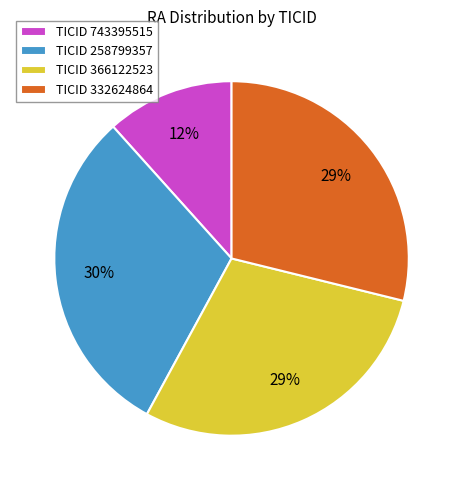

Is there any slice that represents more than half of the pie?

No